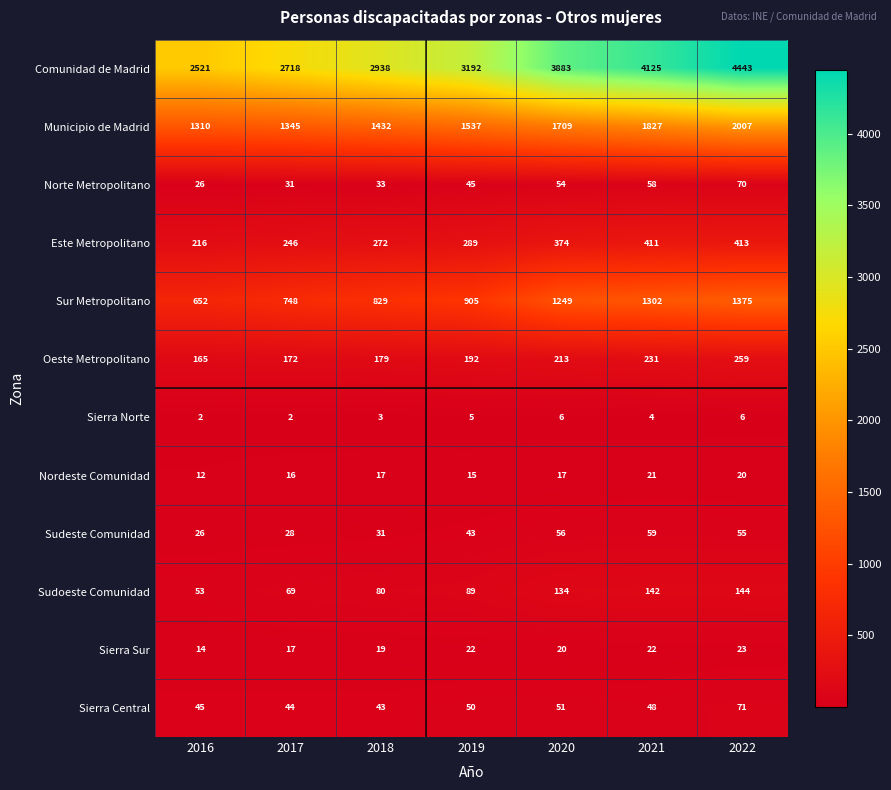

At which category does the chart reach its peak across all series?

2022